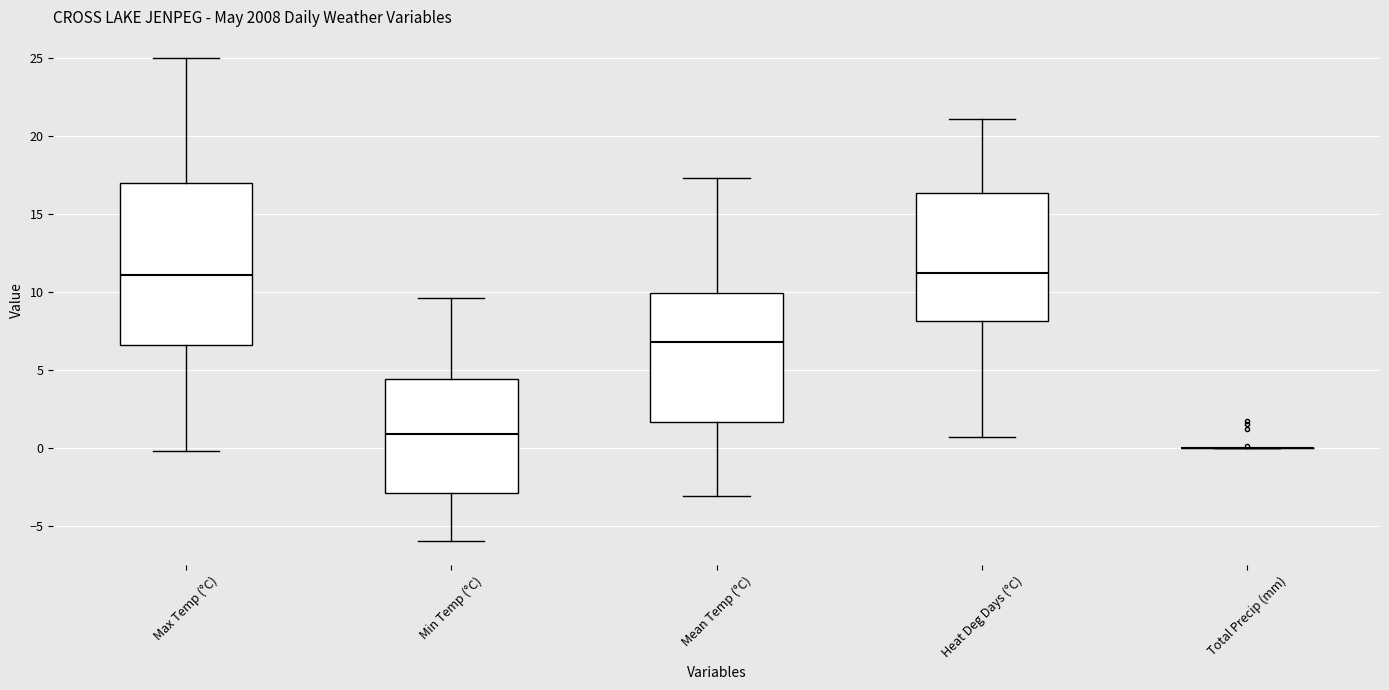

Reading left to right, read every box against the y-axis: the position of its median line, the range the box covers, and the ends of its whiskers. The values are not printed on the chart, so give them approximately, as read against the axis.

Max Temp (°C): median 11.0, box 6.5 to 17.0, whiskers 0.0 to 25.0
Min Temp (°C): median 1.0, box -3.0 to 4.5, whiskers -6.0 to 9.5
Mean Temp (°C): median 7.0, box 1.5 to 10.0, whiskers -3.0 to 17.5
Heat Deg Days (°C): median 11.0, box 8.0 to 16.5, whiskers 0.5 to 21.0
Total Precip (mm): box collapsed to a line at 0.0, whiskers 0.0 to 0.0